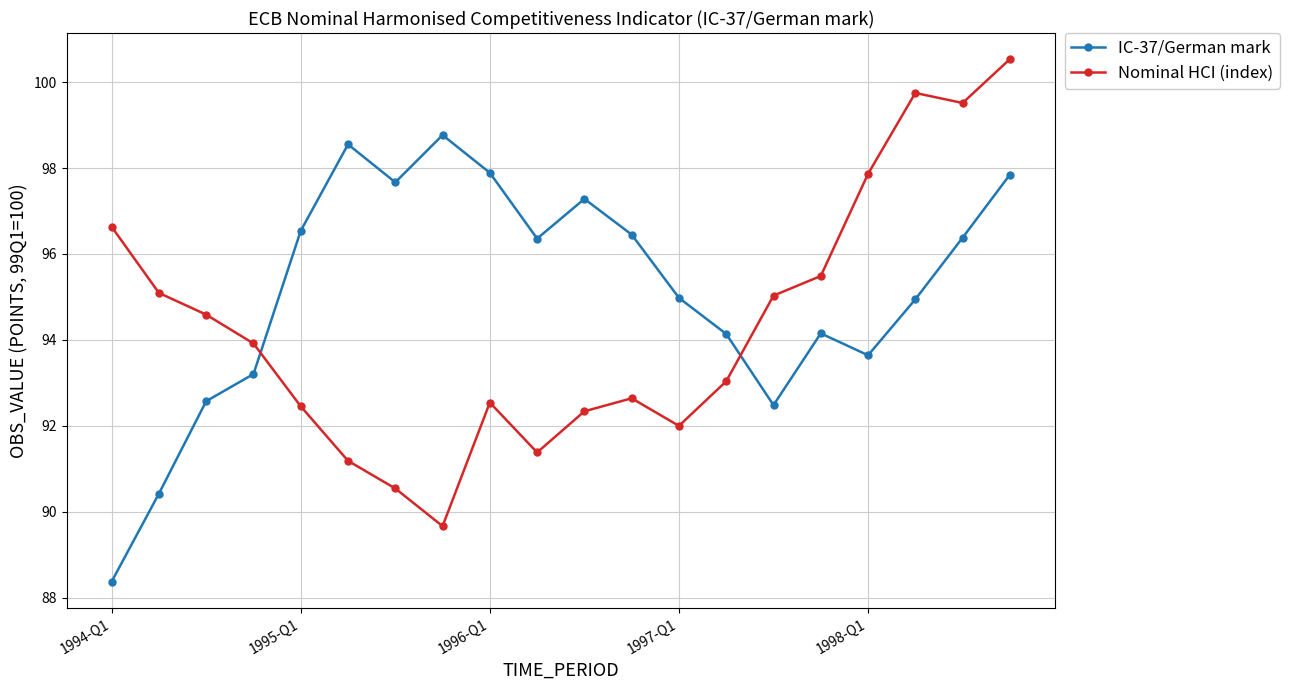

List the series in order of their peak value, highest first.

Nominal HCI (index), IC-37/German mark